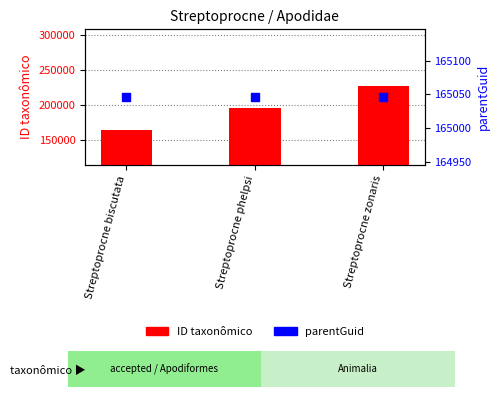

At which category is the sum across all series the highest?

Streptoprocne zonaris